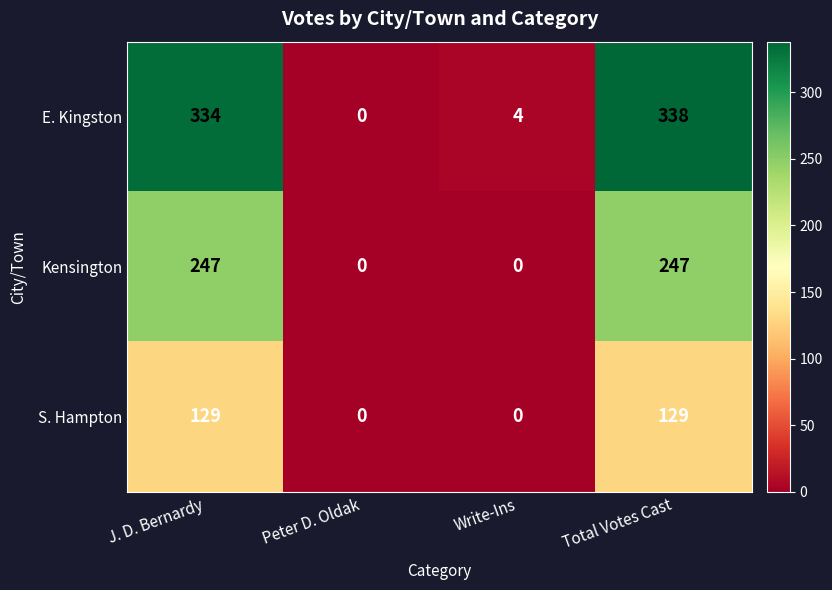

Reading right to left, what are all the values shown in this chart?

E. Kingston: 338	4	0	334
Kensington: 247	0	0	247
S. Hampton: 129	0	0	129